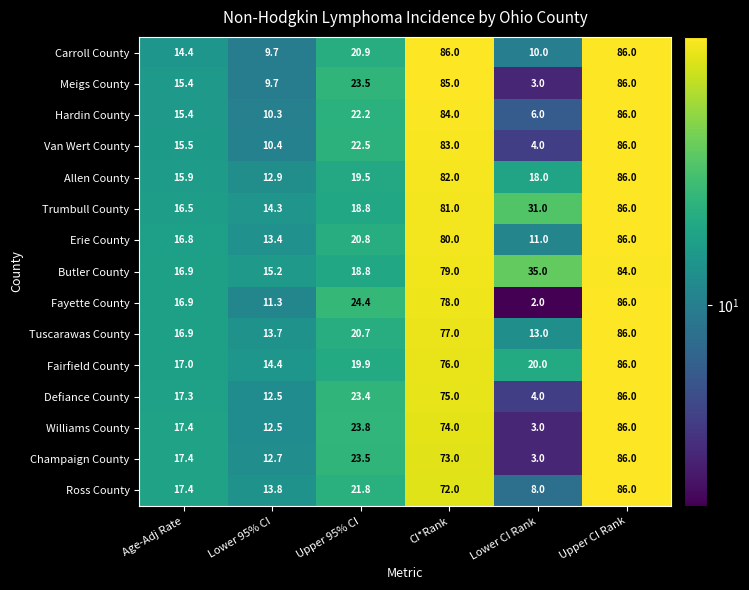

Rank the series at CI*Rank from highest to lowest value.

Carroll County, Meigs County, Hardin County, Van Wert County, Allen County, Trumbull County, Erie County, Butler County, Fayette County, Tuscarawas County, Fairfield County, Defiance County, Williams County, Champaign County, Ross County